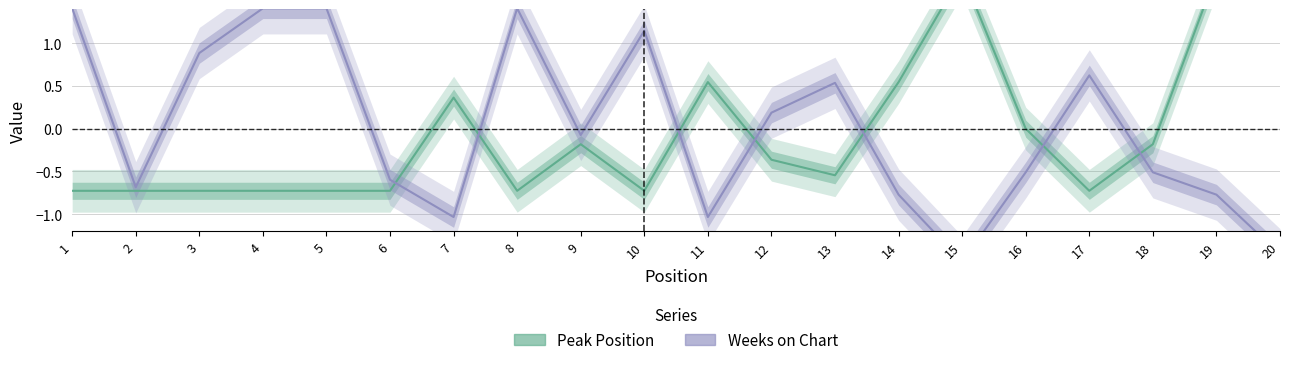

What is the value of the Peak Position point at the 19th from the left?

1.8